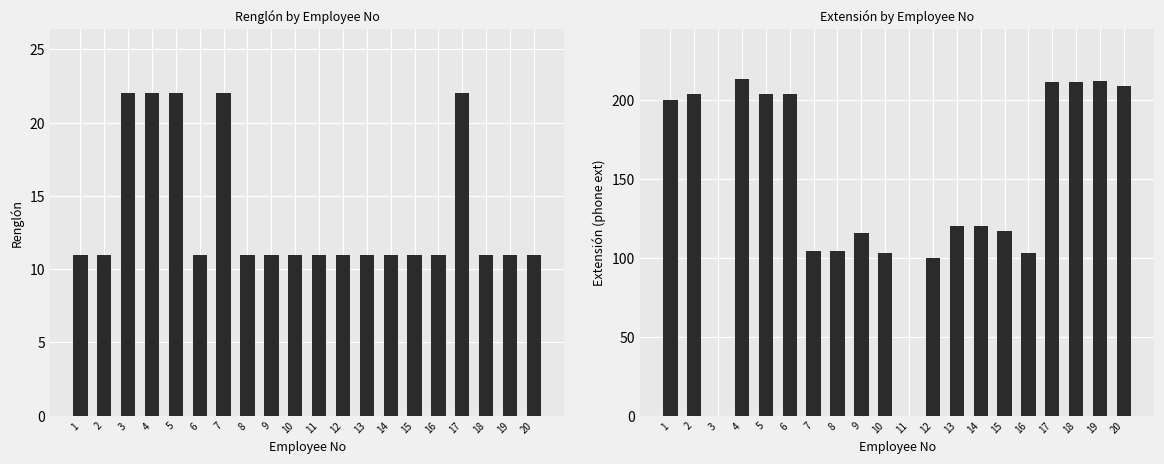

Is it true that Renglón equals 22 at 17?

True